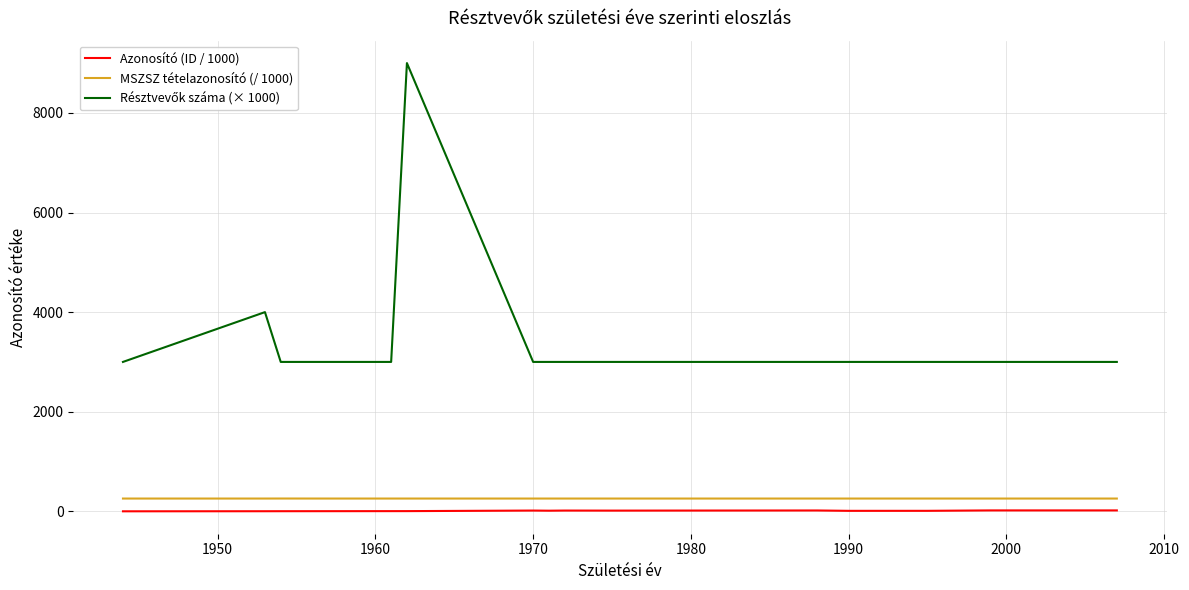

True or false: MSZSZ tételazonosító (/ 1000) and Azonosító (ID / 1000) intersect in this chart.

False